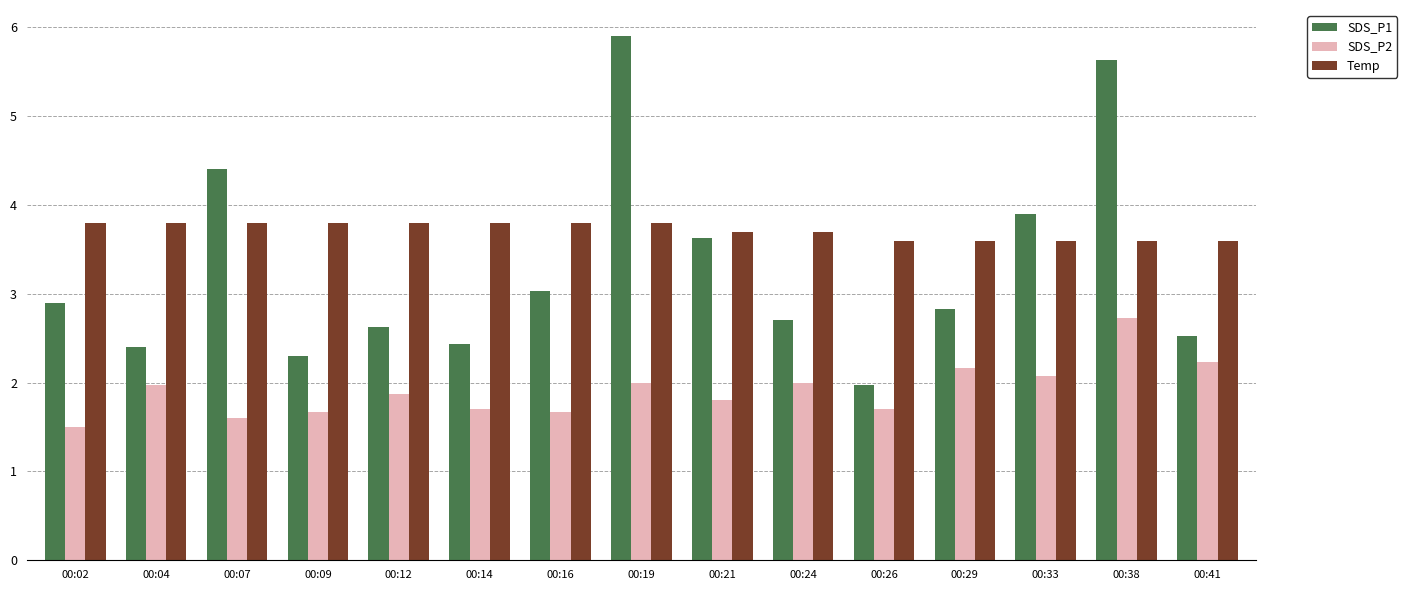

At how many categories does at least one series exceed 1?

15